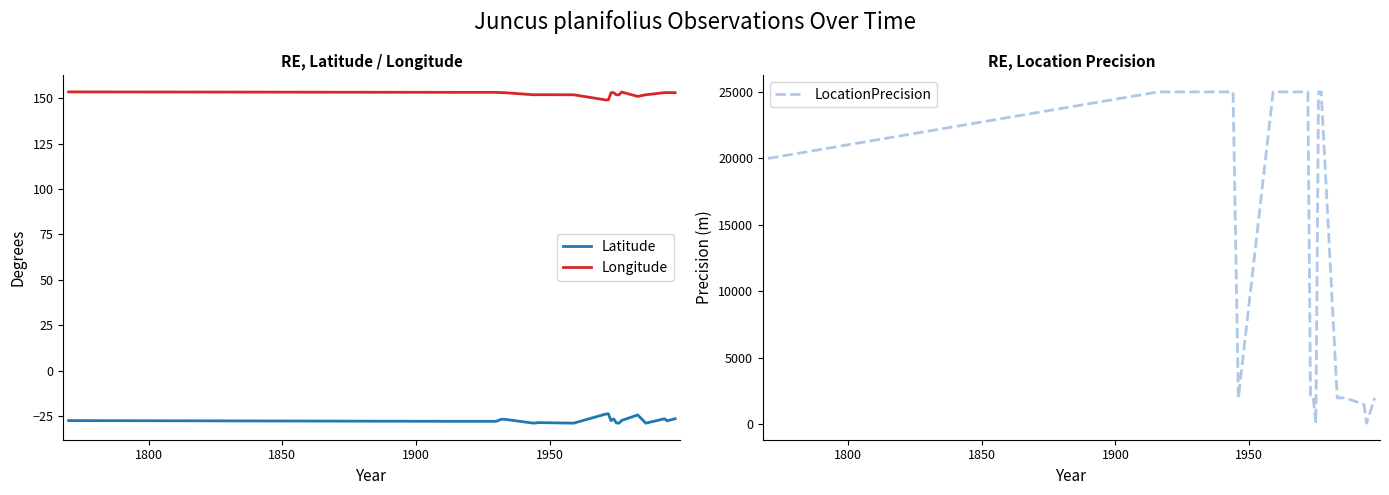

What is the difference between the maximum and minimum values in the Longitude series?

4.4